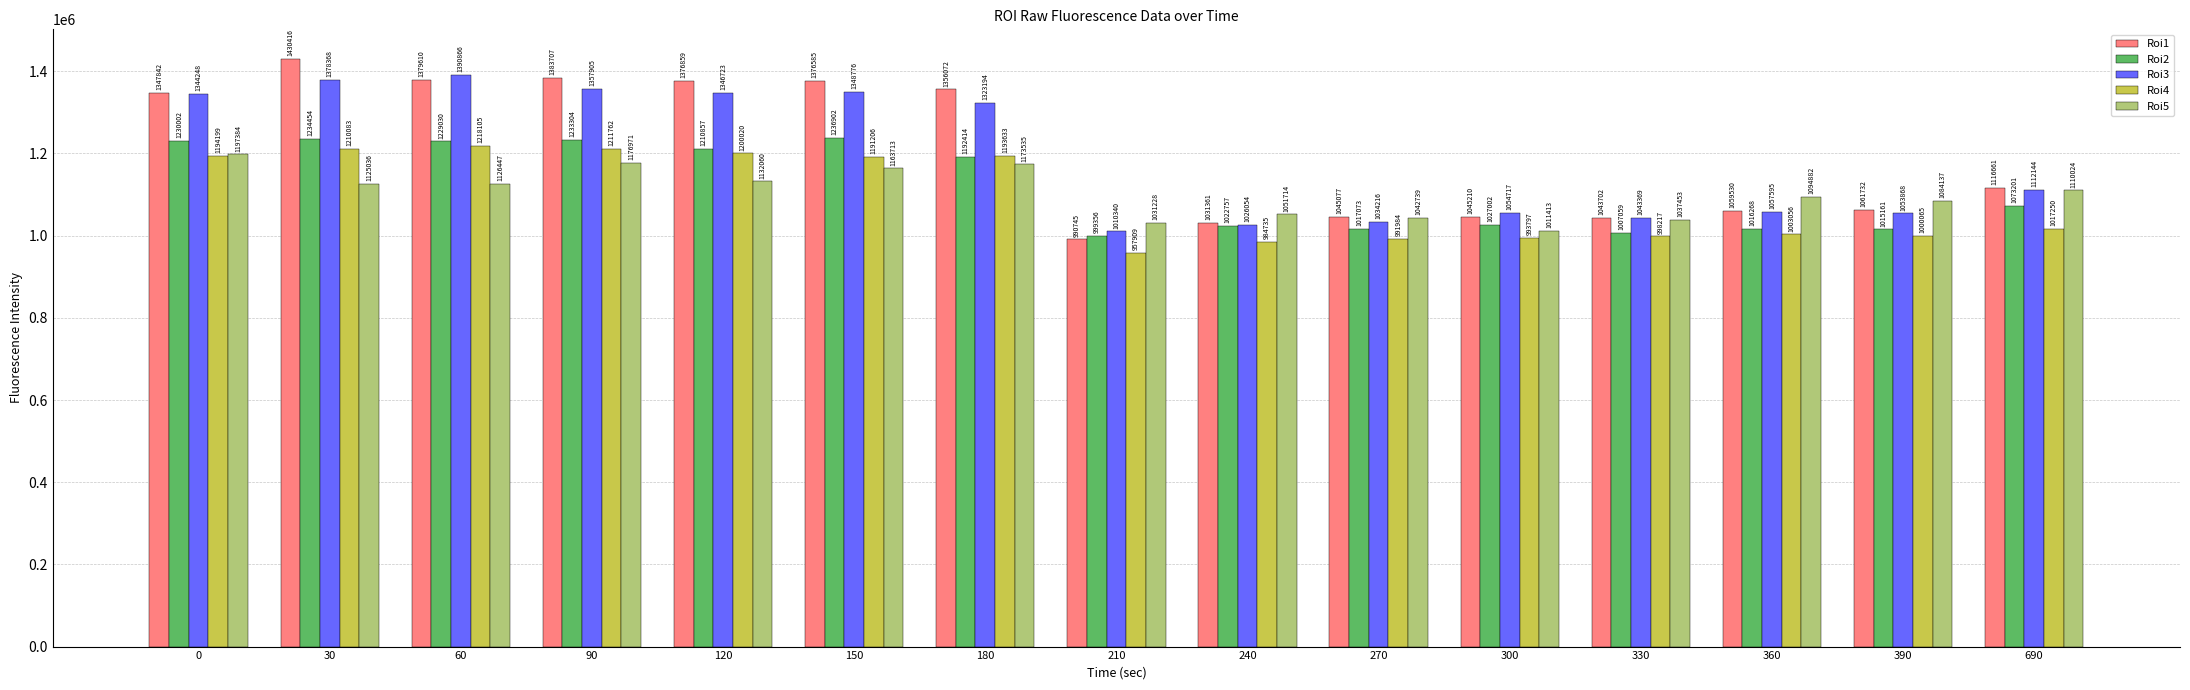

At which category is the sum across all series the highest?

30